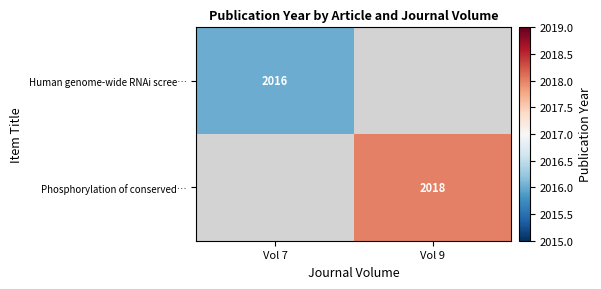

Is it true that Phosphorylation of conserved… equals 552 at Vol 9?

False